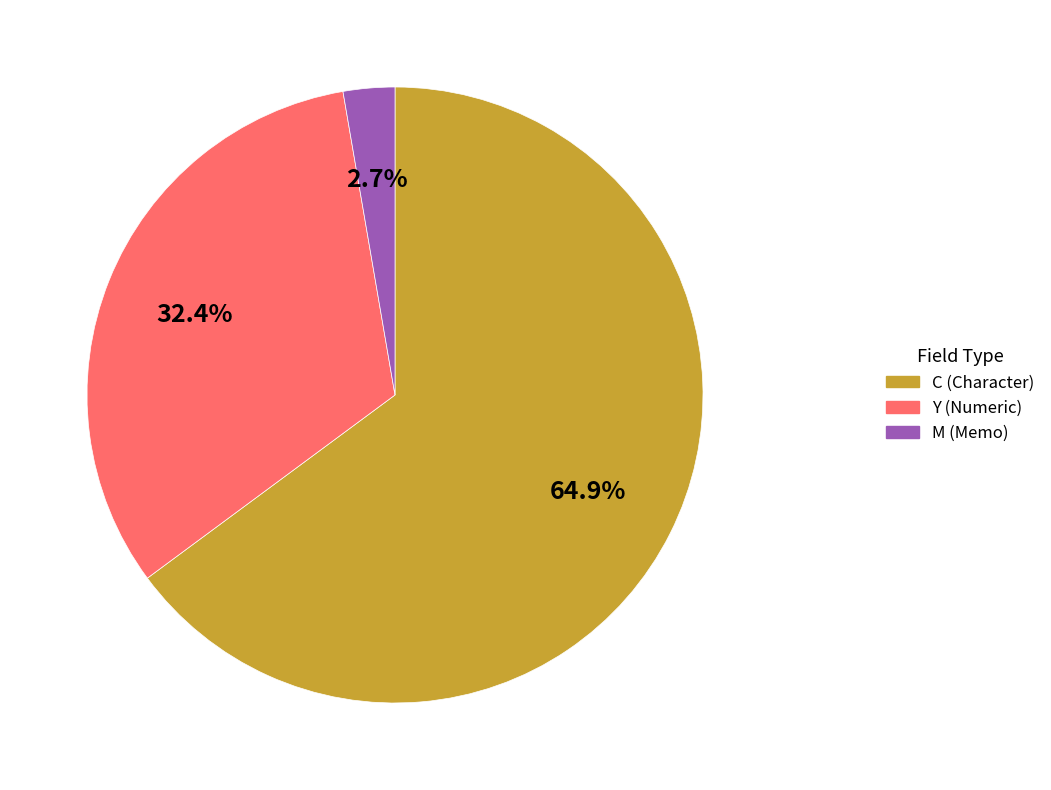

Is there any slice that represents more than half of the pie?

Yes